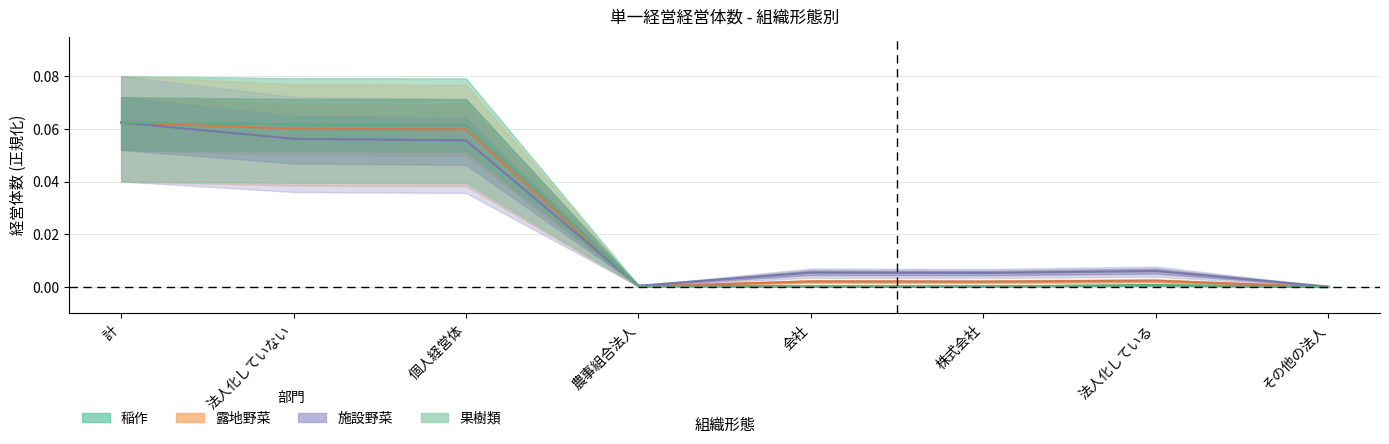

The 露地野菜 series shows 0.0 at 計. True or false?

False